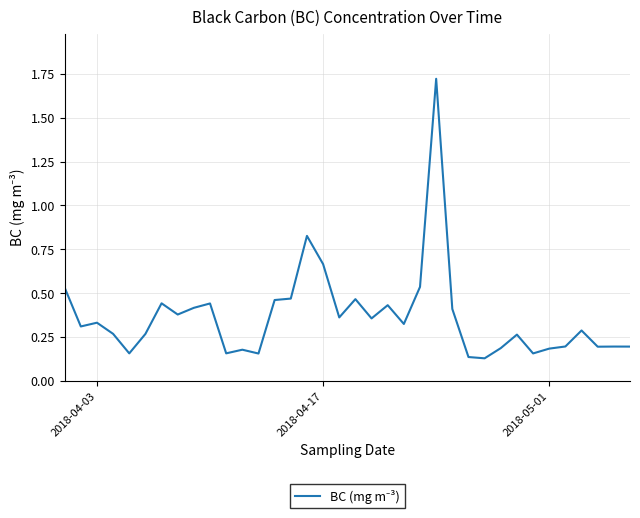

Does the chart have visible grid lines?

Yes